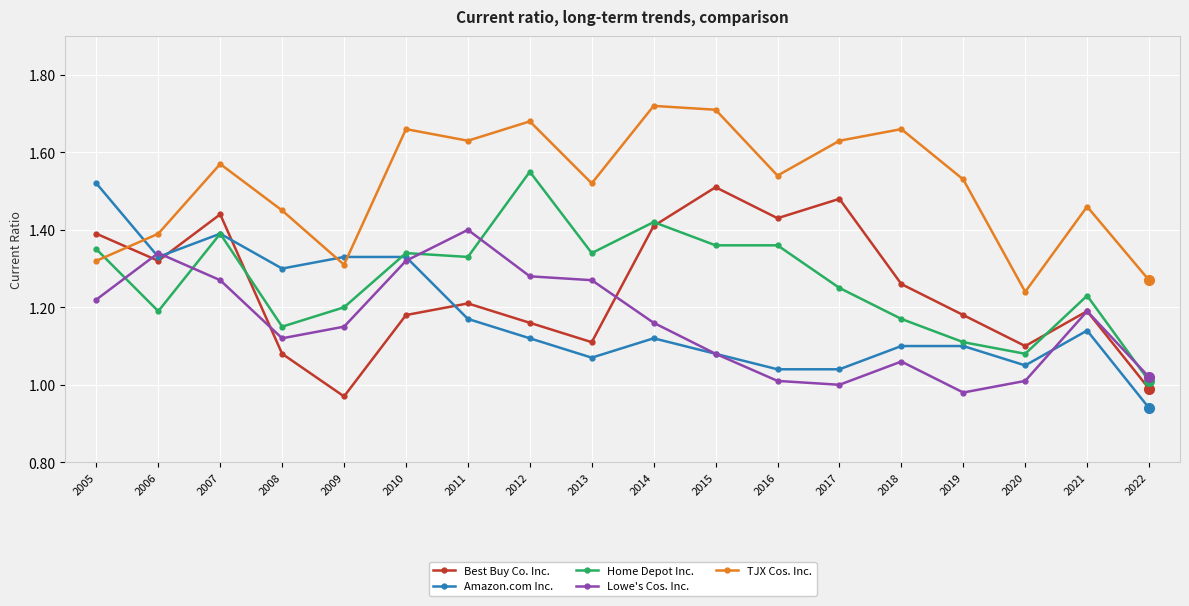

Which series has the widest spread of values?

Amazon.com Inc.